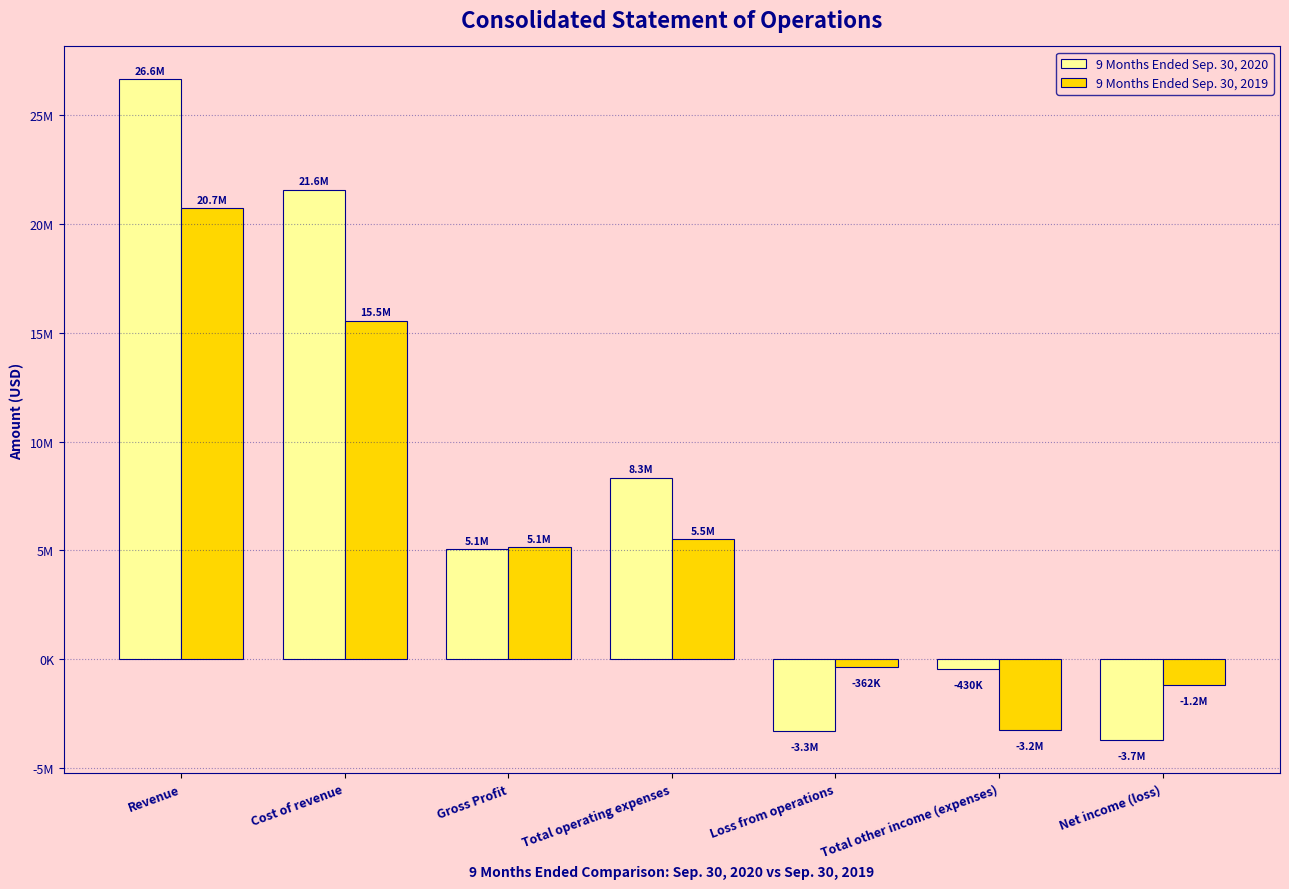

What is the greatest value displayed?

26608093